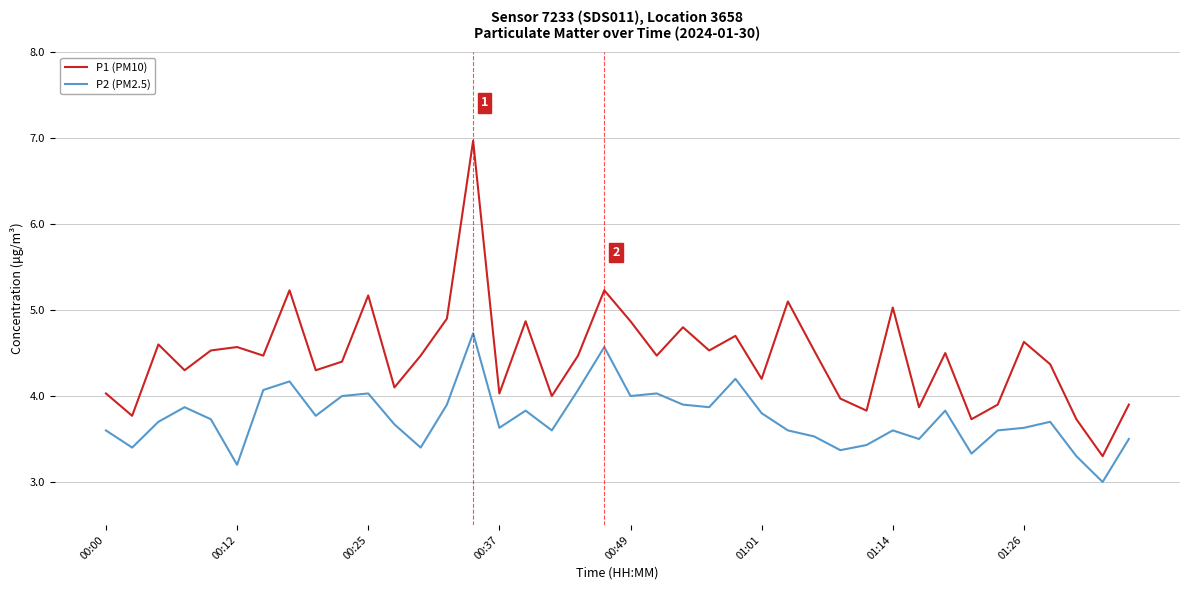

Reading left to right, what are all the values shown in this chart?

P1 (PM10): 4.0	3.8	4.6	4.3	4.5	4.6	4.5	5.2	4.3	4.4	5.2	4.1	4.5	4.9	7.0	4.0	4.9	4.0	4.5	5.2	4.9	4.5	4.8	4.5	4.7	4.2	5.1	4.5	4.0	3.8	5.0	3.9	4.5	3.7	3.9	4.6	4.4	3.7	3.3	3.9
P2 (PM2.5): 3.6	3.4	3.7	3.9	3.7	3.2	4.1	4.2	3.8	4.0	4.0	3.7	3.4	3.9	4.7	3.6	3.8	3.6	4.1	4.6	4.0	4.0	3.9	3.9	4.2	3.8	3.6	3.5	3.4	3.4	3.6	3.5	3.8	3.3	3.6	3.6	3.7	3.3	3.0	3.5